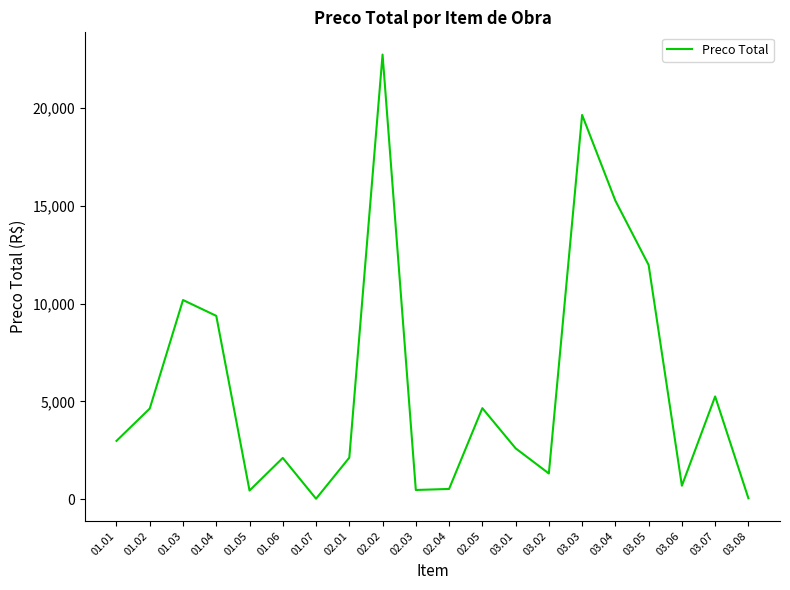

Does the chart have visible grid lines?

No